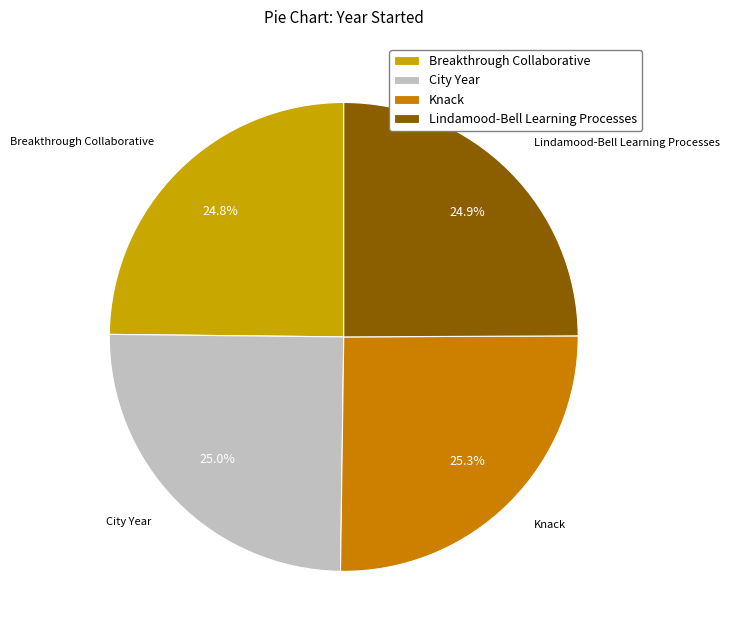

What is the total percentage of City Year and Lindamood-Bell Learning Processes?

49.9%